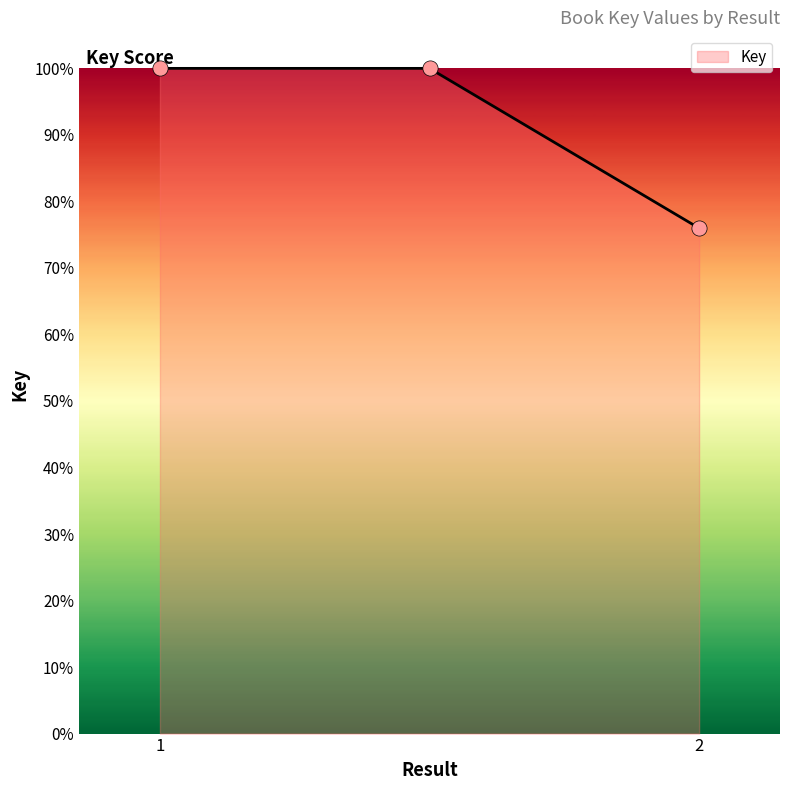

What is the maximum value shown in the chart?

100.0